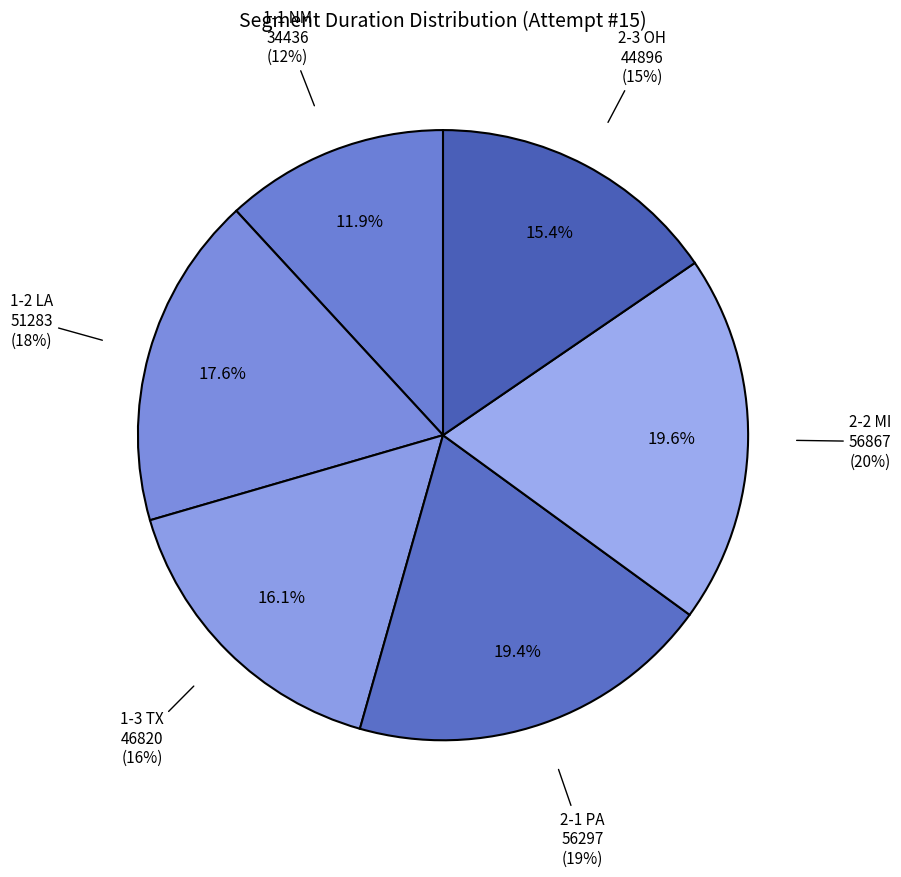

To the nearest percent, what is the average slice percentage?

17%